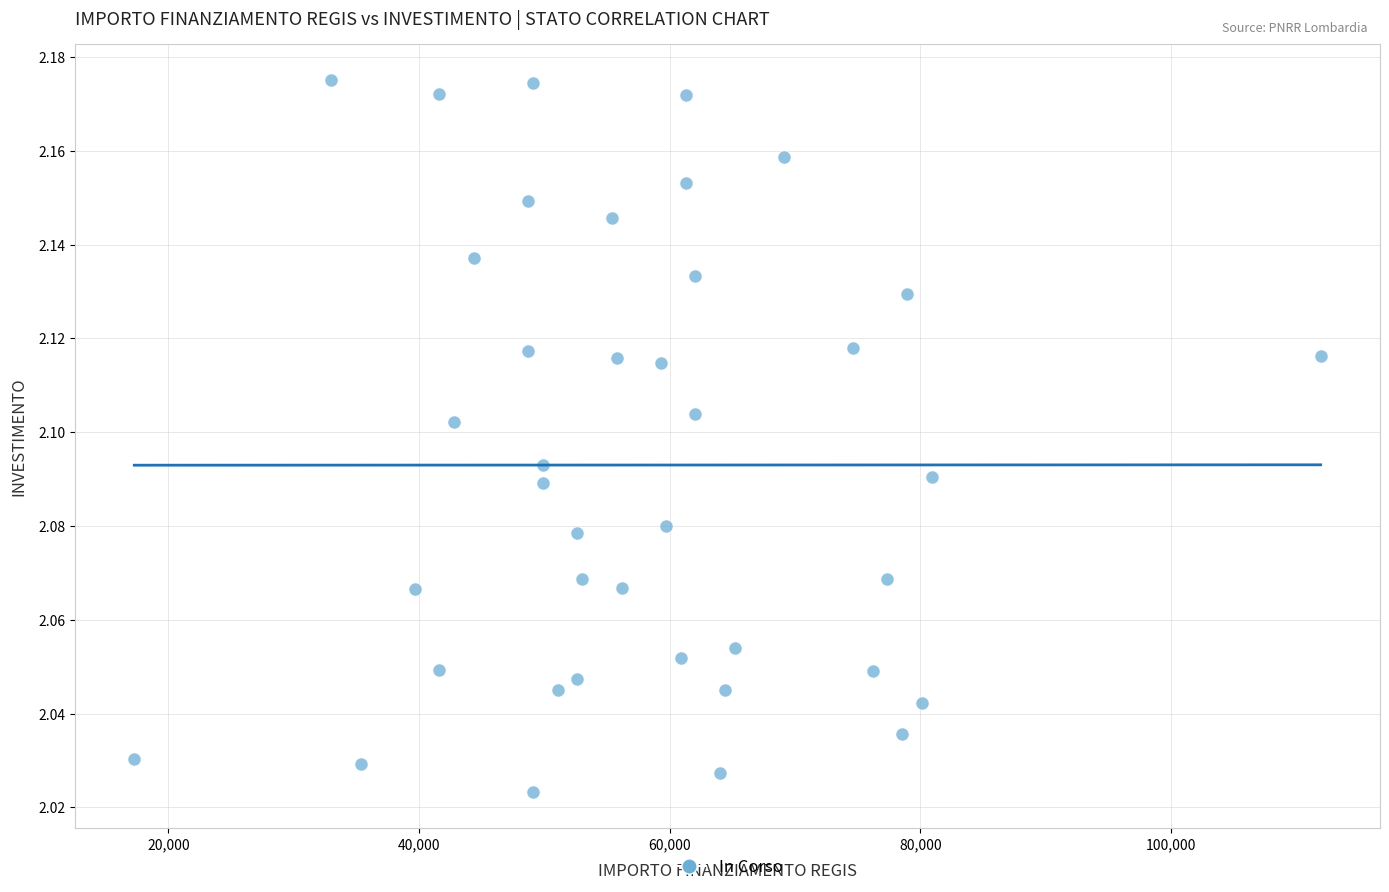

What is the range of X values (max minus min)?

94665.7